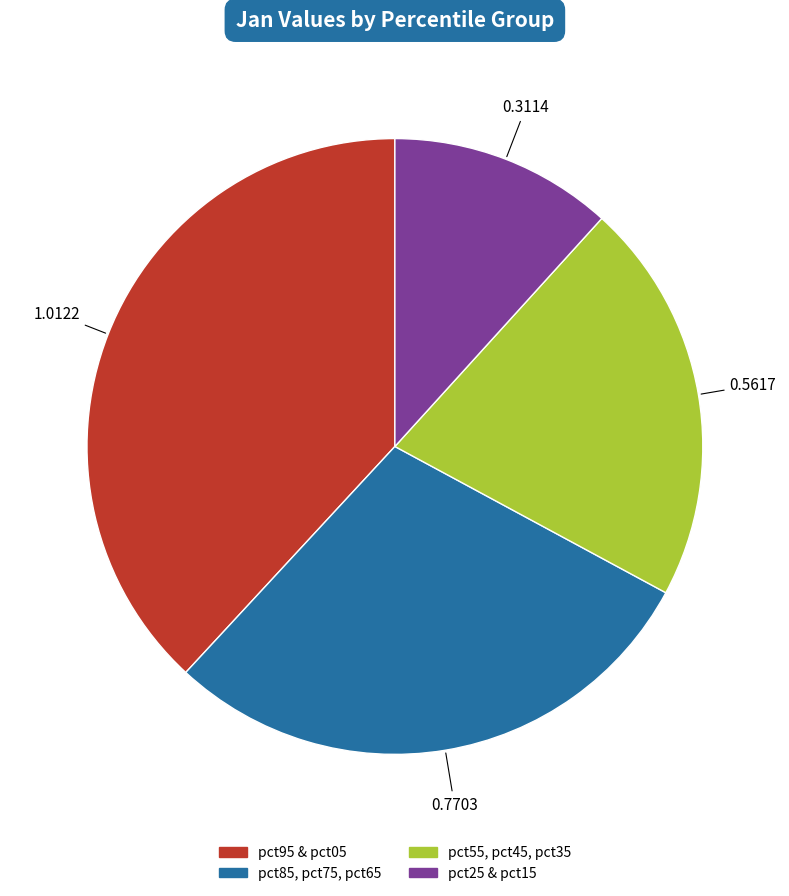

Is pct25 & pct15 the majority of the pie?

No